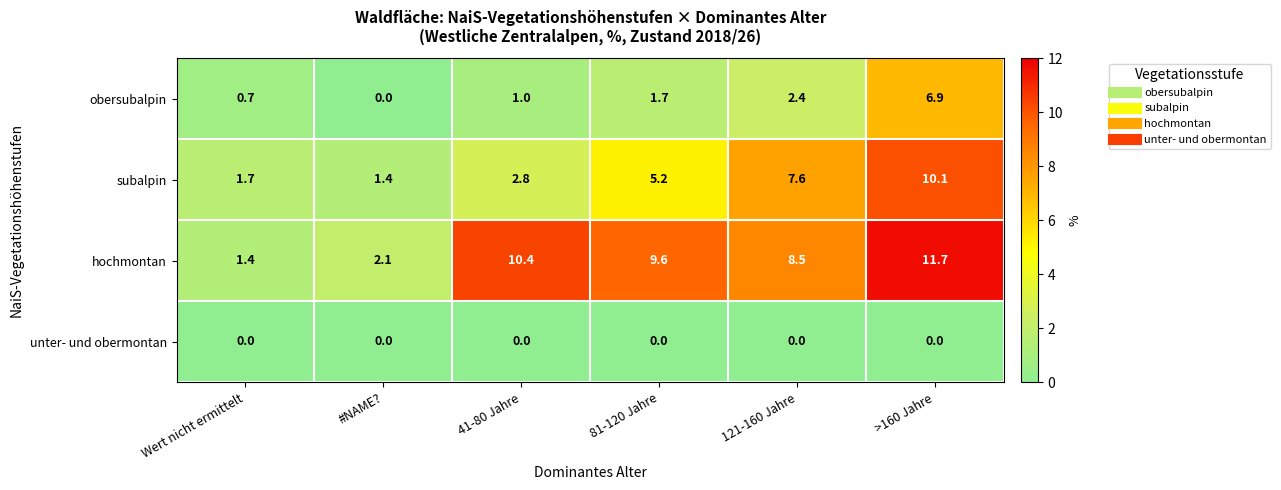

Is it true that hochmontan equals 11.7 at >160 Jahre?

True